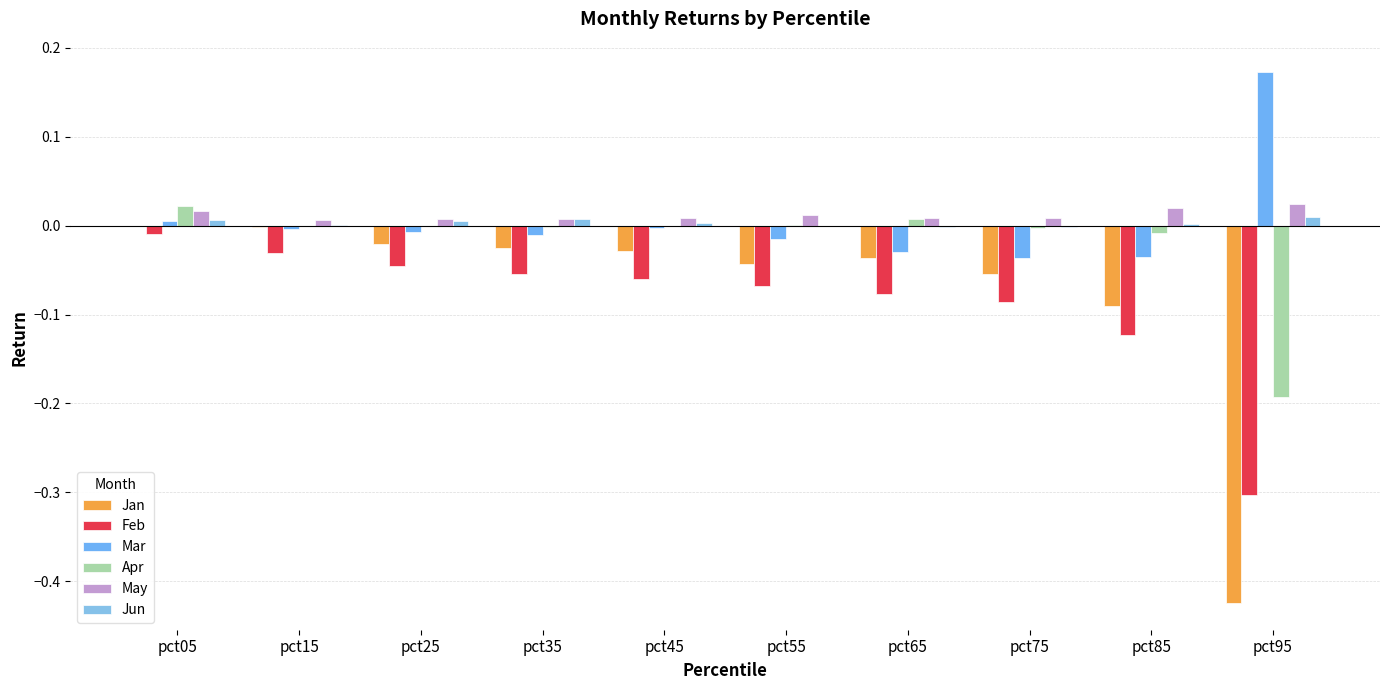

Reading left to right, list all the values displayed in this chart.

Jan: -0.0	-0.0	-0.0	-0.0	-0.0	-0.0	-0.0	-0.1	-0.1	-0.4
Feb: -0.0	-0.0	-0.0	-0.1	-0.1	-0.1	-0.1	-0.1	-0.1	-0.3
Mar: 0.0	-0.0	-0.0	-0.0	-0.0	-0.0	-0.0	-0.0	-0.0	0.2
Apr: 0.0	-0.0	0.0	-0.0	-0.0	0.0	0.0	-0.0	-0.0	-0.2
May: 0.0	0.0	0.0	0.0	0.0	0.0	0.0	0.0	0.0	0.0
Jun: 0.0	0.0	0.0	0.0	0.0	-0.0	-0.0	-0.0	0.0	0.0